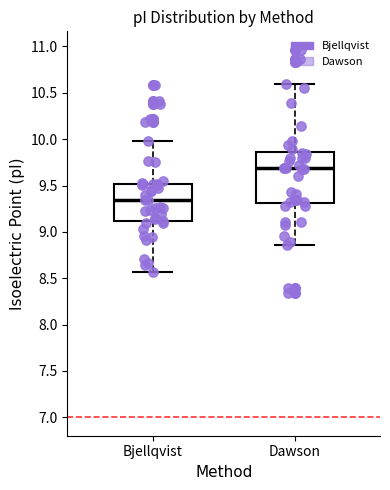

Reading left to right, transcribe this box plot: for each box, give where its median line is, the range the box spans, and where its two whiskers end, as read against the y-axis. The values are not printed on the chart, so give them approximately, as read against the axis.

Bjellqvist: median 9.35, box 9.10 to 9.50, whiskers 8.55 to 10.00
Dawson: median 9.70, box 9.30 to 9.85, whiskers 8.85 to 10.60